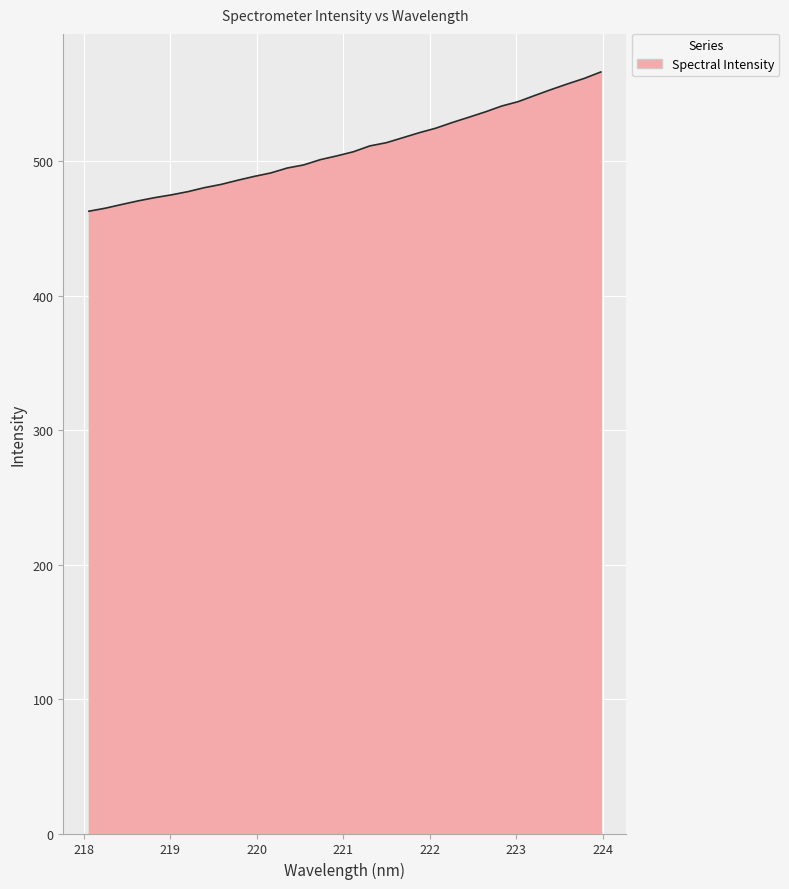

What is the minimum value shown in the chart?

462.9